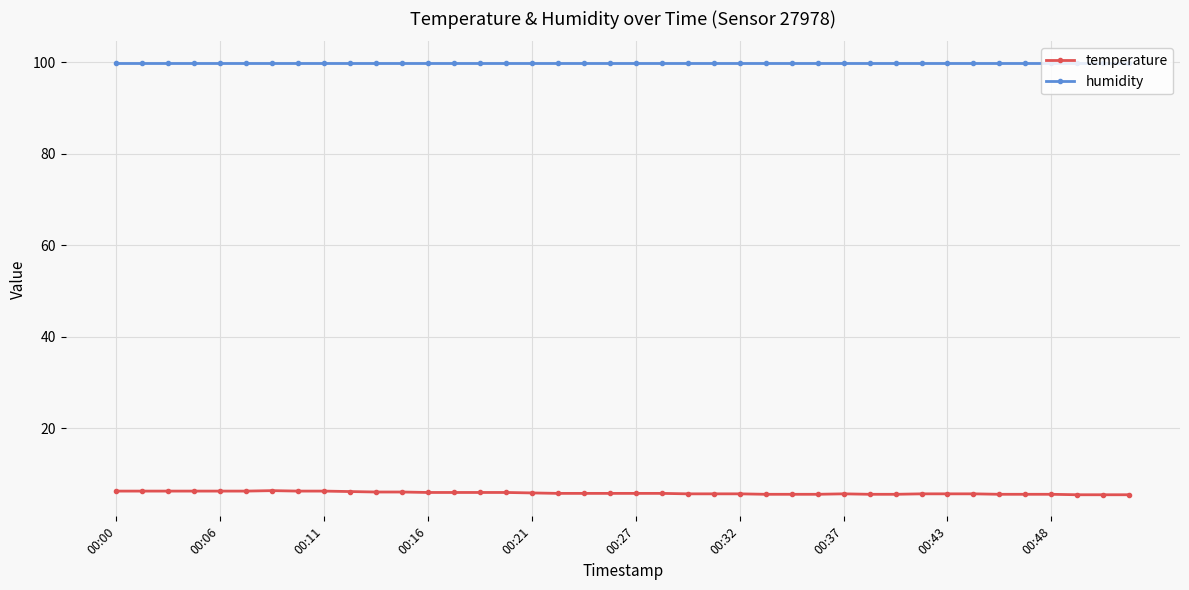

List the series in order of their peak value, lowest first.

temperature, humidity